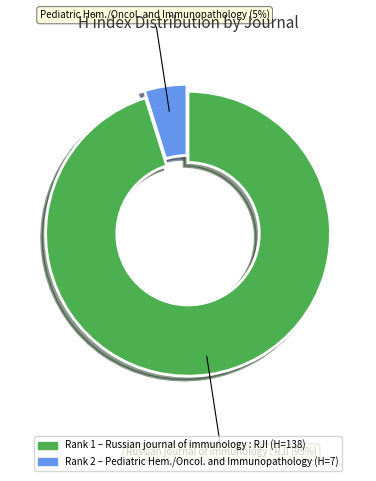

To the nearest percent, what is the average slice percentage?

50%